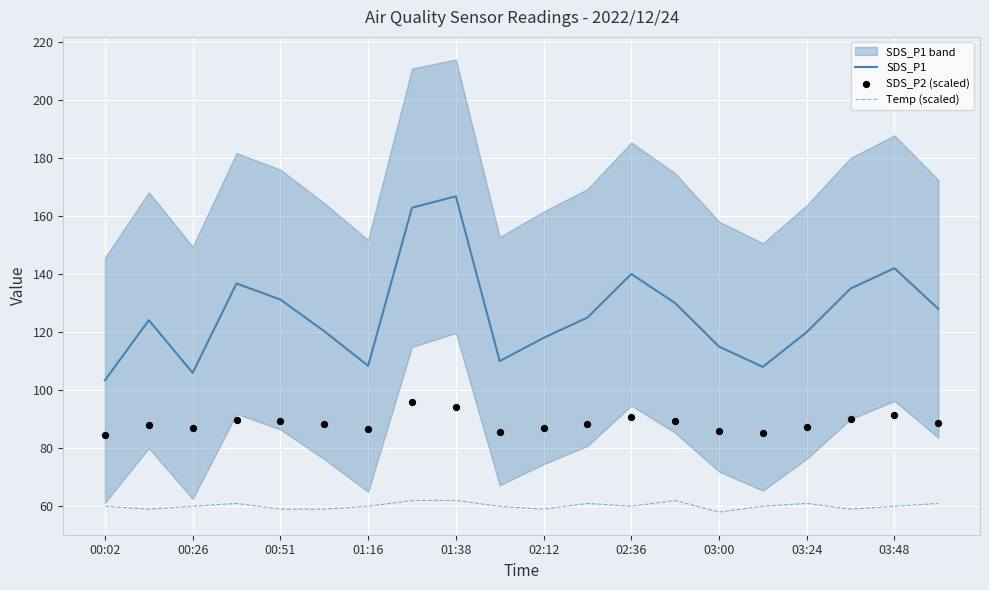

Which series has the widest spread of Y values?

SDS_P1